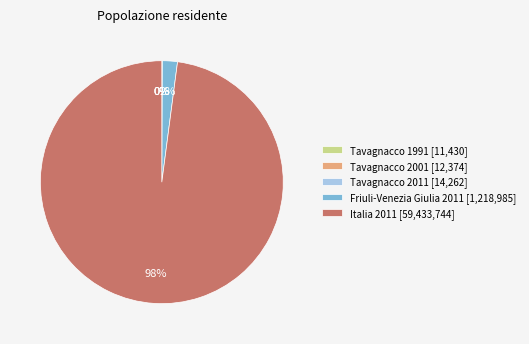

Is the sum of Friuli-Venezia Giulia 2011 [1,218,985] and Italia 2011 [59,433,744] greater than half?

Yes